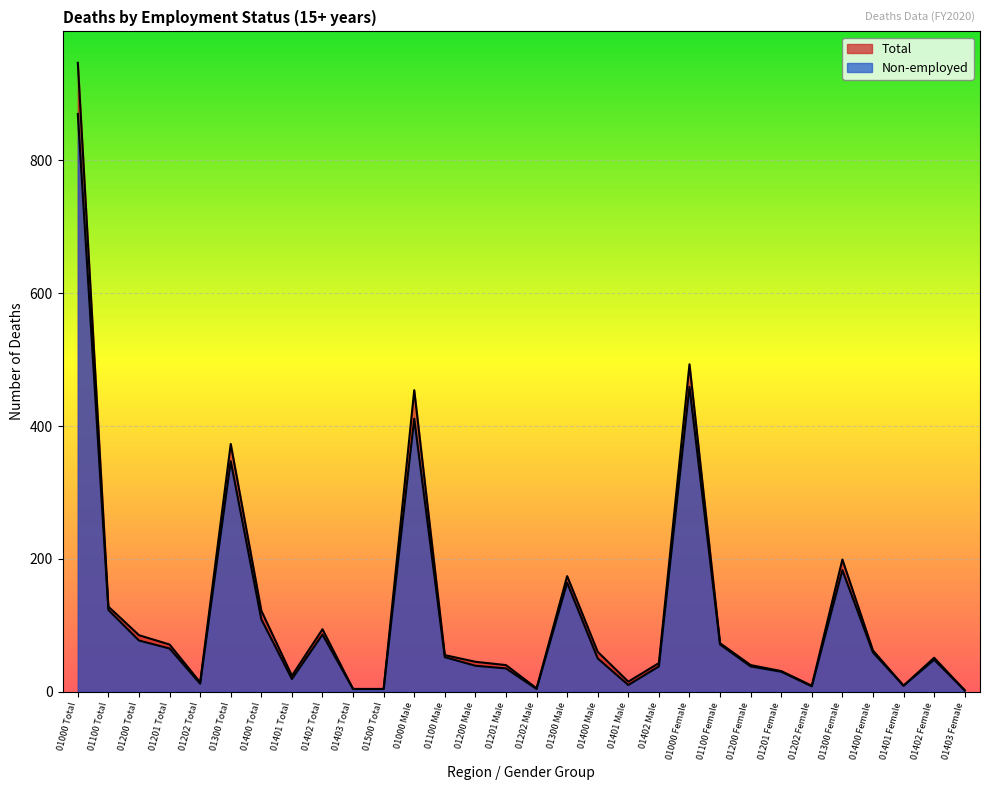

Reading left to right, extract all data points from this chart.

Total: 01000 Total=947	01100 Total=128	01200 Total=85	01201 Total=71	01202 Total=14	01300 Total=373	01400 Total=122	01401 Total=24	01402 Total=94	01403 Total=4	01500 Total=4	01000 Male=454	01100 Male=55	01200 Male=45	01201 Male=40	01202 Male=5	01300 Male=174	01400 Male=60	01401 Male=15	01402 Male=43	01000 Female=493	01100 Female=73	01200 Female=40	01201 Female=31	01202 Female=9	01300 Female=199	01400 Female=62	01401 Female=9	01402 Female=51	01403 Female=2
Non-employed: 01000 Total=870	01100 Total=123	01200 Total=77	01201 Total=65	01202 Total=12	01300 Total=347	01400 Total=109	01401 Total=19	01402 Total=86	01403 Total=4	01500 Total=4	01000 Male=411	01100 Male=52	01200 Male=39	01201 Male=35	01202 Male=4	01300 Male=164	01400 Male=50	01401 Male=10	01402 Male=38	01000 Female=459	01100 Female=71	01200 Female=38	01201 Female=30	01202 Female=8	01300 Female=183	01400 Female=59	01401 Female=9	01402 Female=48	01403 Female=2